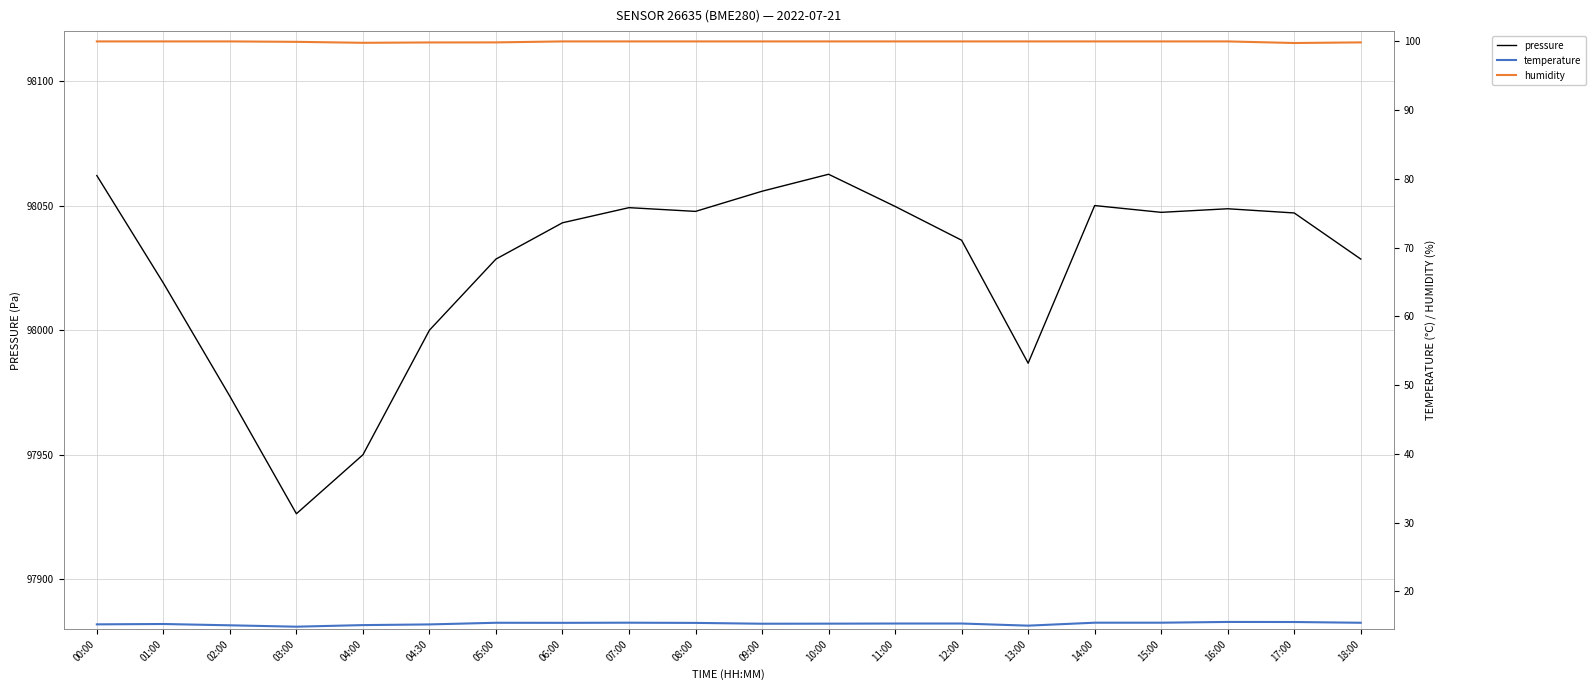

Read the humidity value at 03:00.

99.9